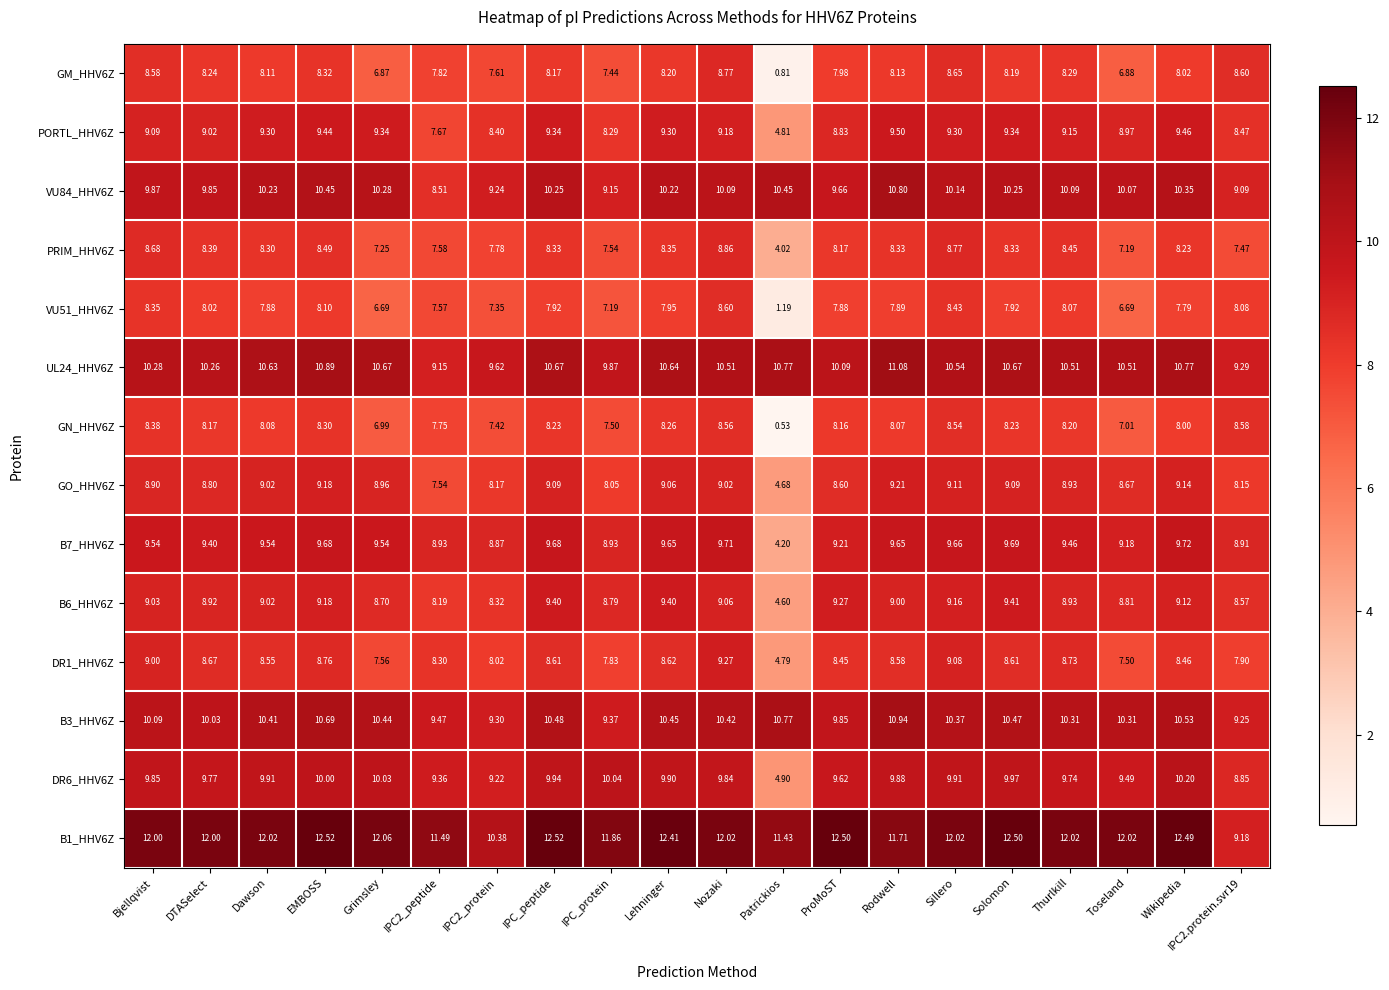

At which label is UL24_HHV6Z closest to 10?

ProMoST